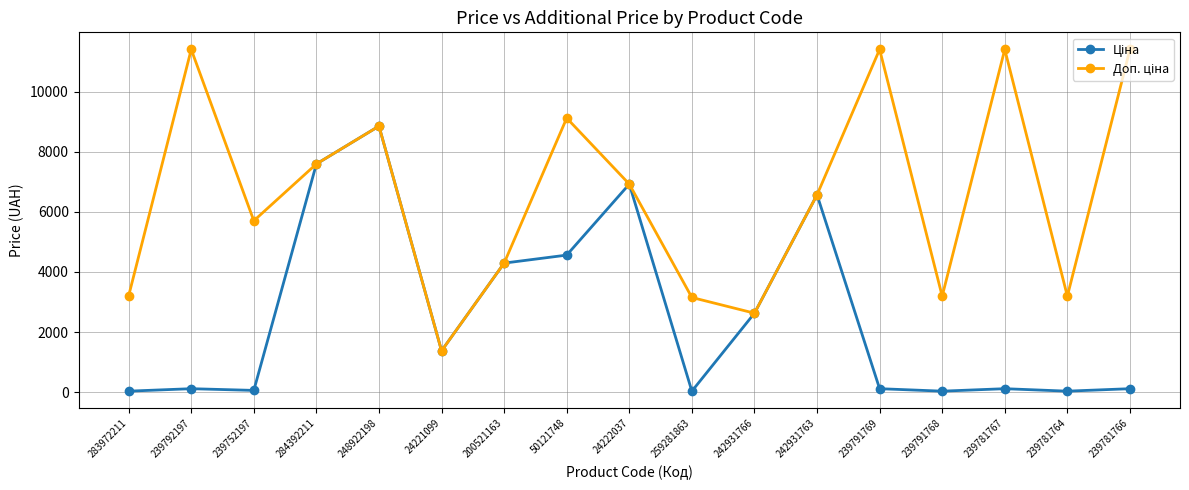

At which category is the sum across all series the highest?

248922198